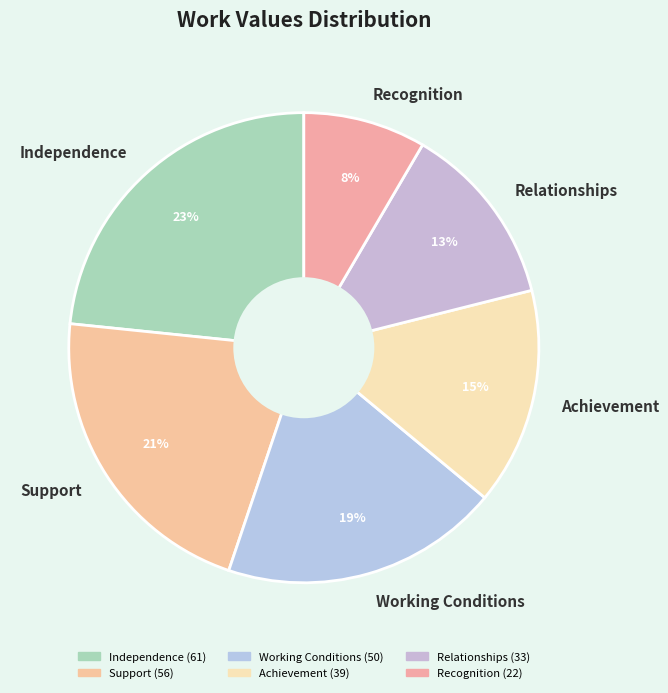

Is there any slice that represents more than half of the pie?

No